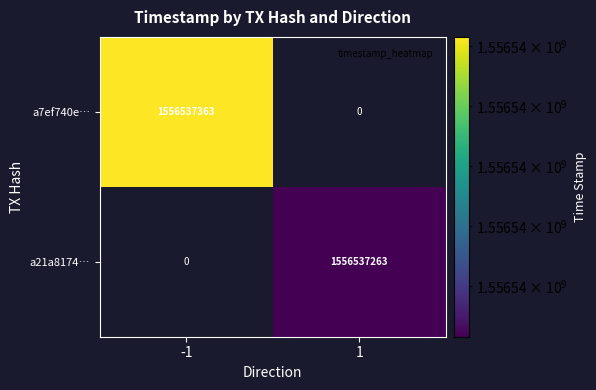

At which category is the sum across all series the highest?

1